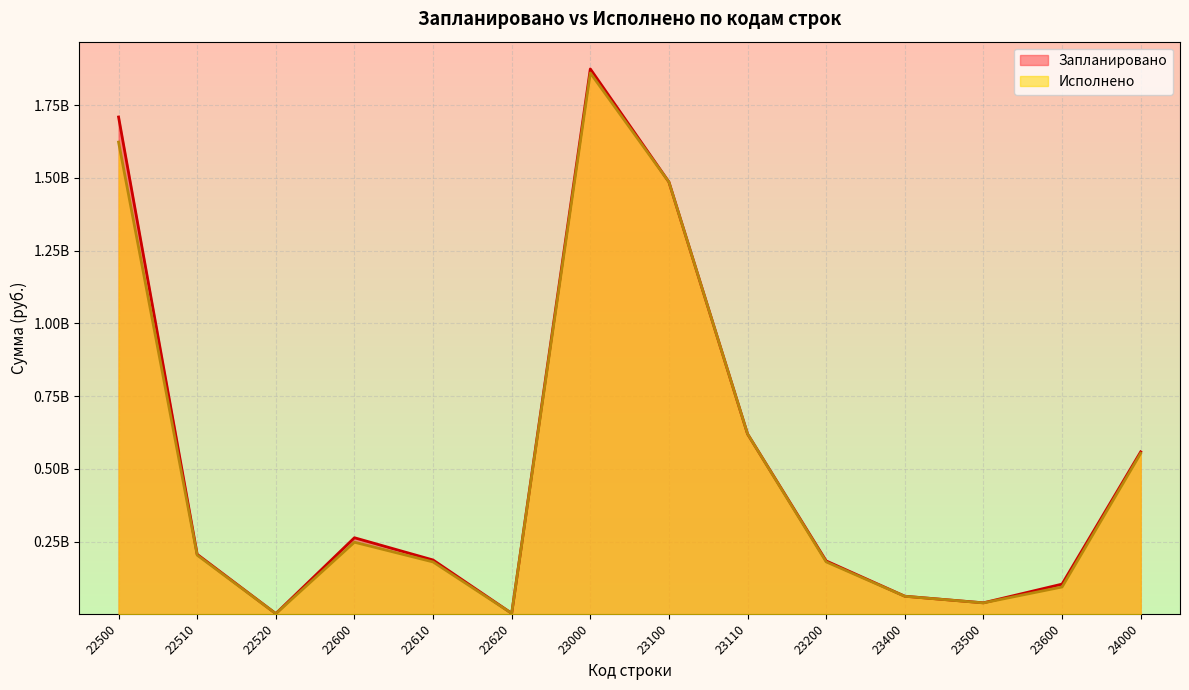

Where does the Запланировано series first go above 206137829?

22500